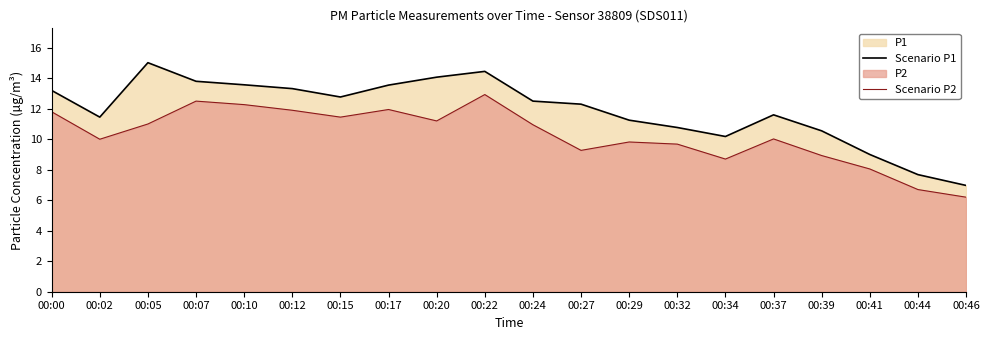

At 00:24, list the series in order from smallest to largest.

Scenario P2, Scenario P1